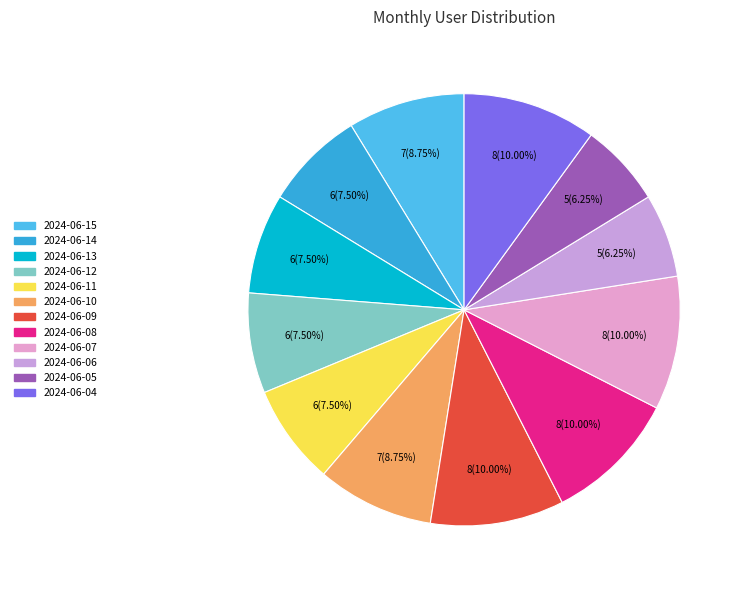

To the nearest percent, what is the combined percentage of 2024-06-07 and 2024-06-11?

18%